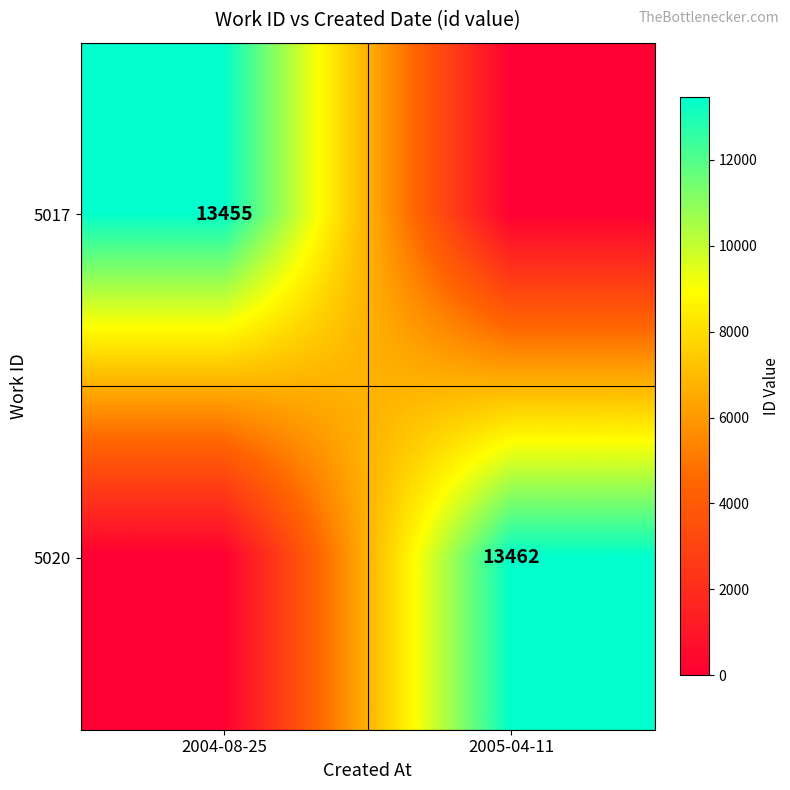

Which has a higher value, 2004-08-25 or 2005-04-11?

2004-08-25